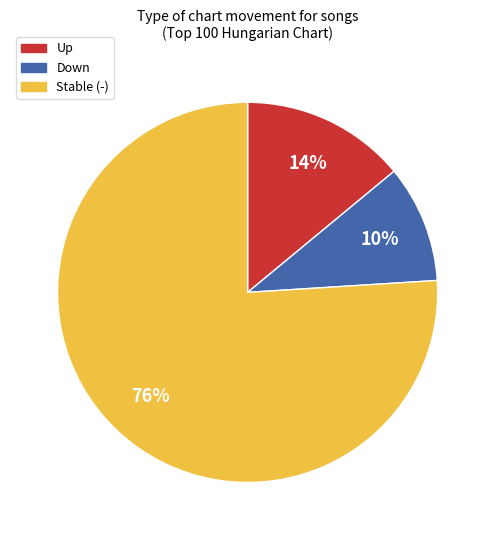

How many slices are in this pie chart?

3